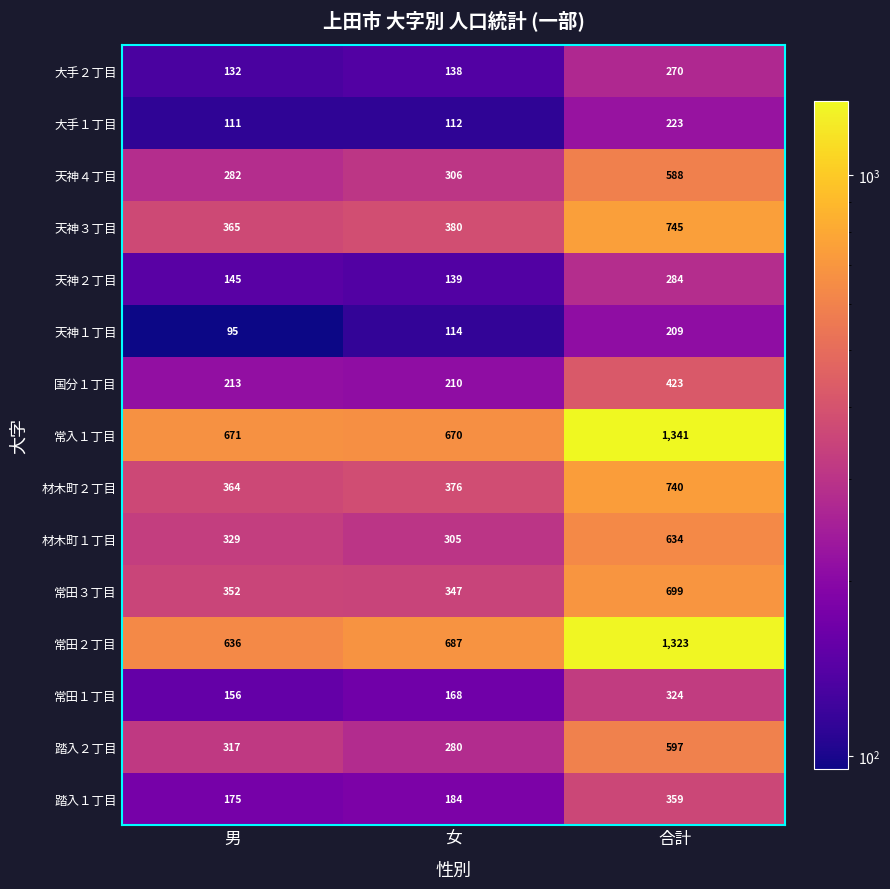

Which series has the largest total across all categories?

常入１丁目